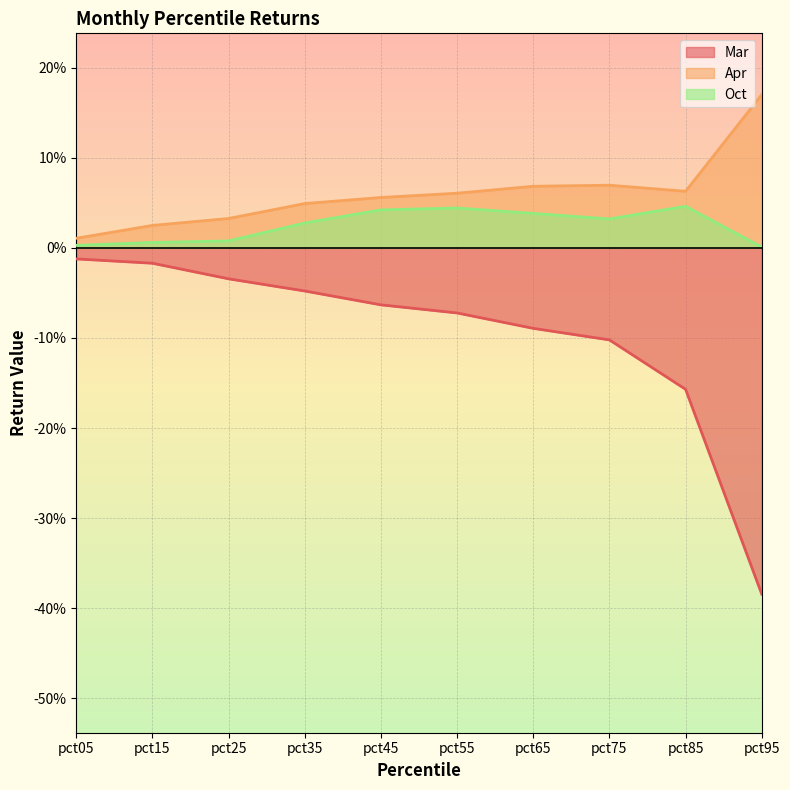

True or false: Oct has a value of 0.0 at pct15.

False